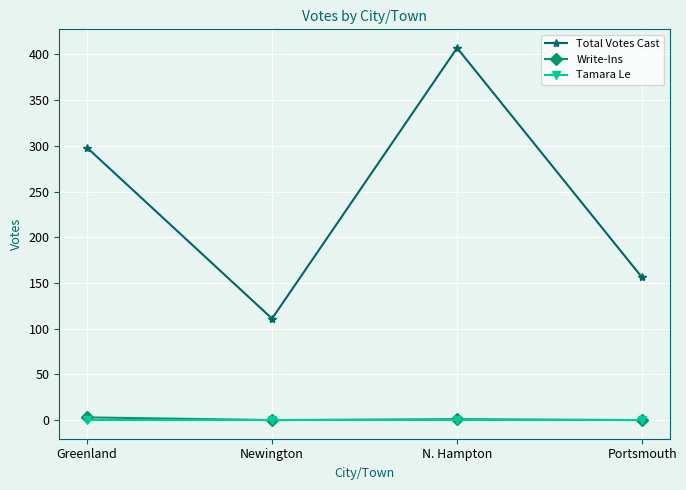

What is the sum of all Total Votes Cast values?

972